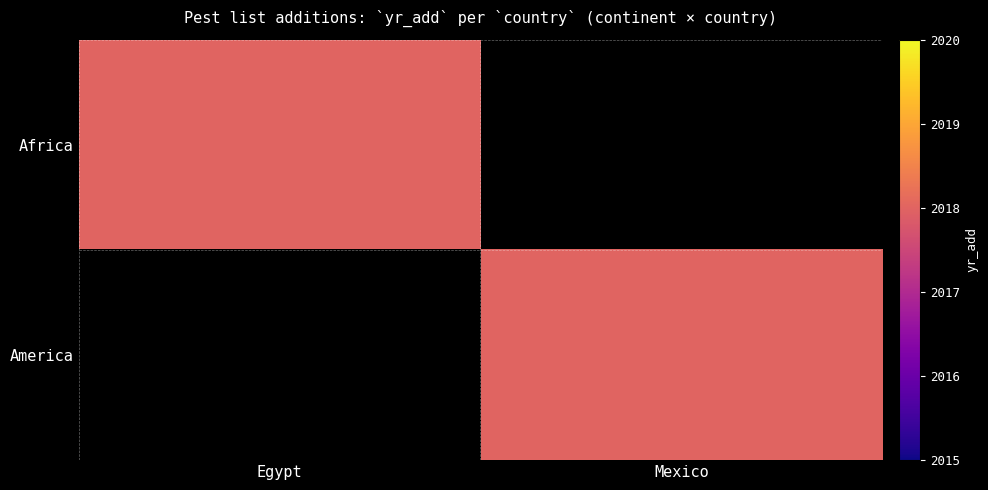

Reading right to left, list all the values displayed in this chart.

Africa: Mexico=0	Egypt=2018
America: Mexico=2018	Egypt=0